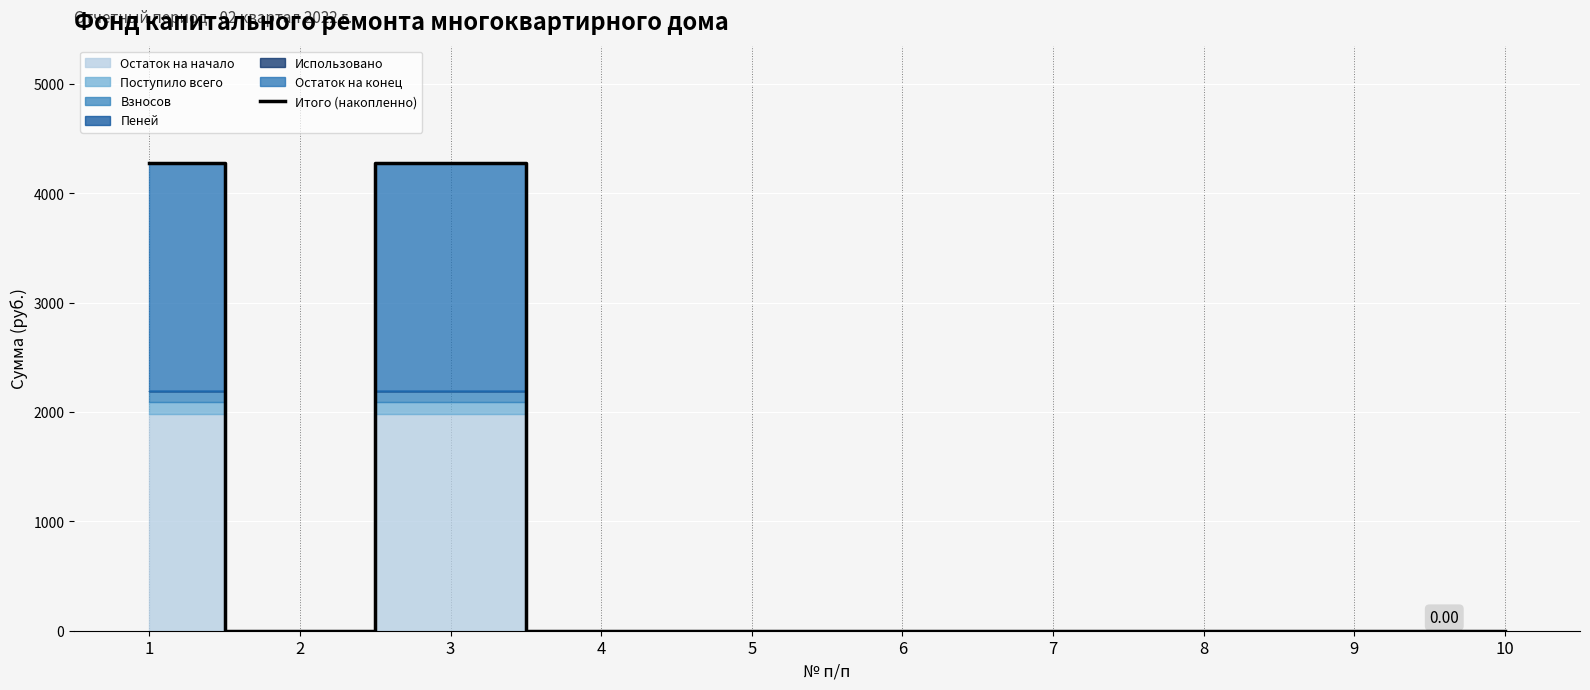

What is the sum of all values?

8561.9